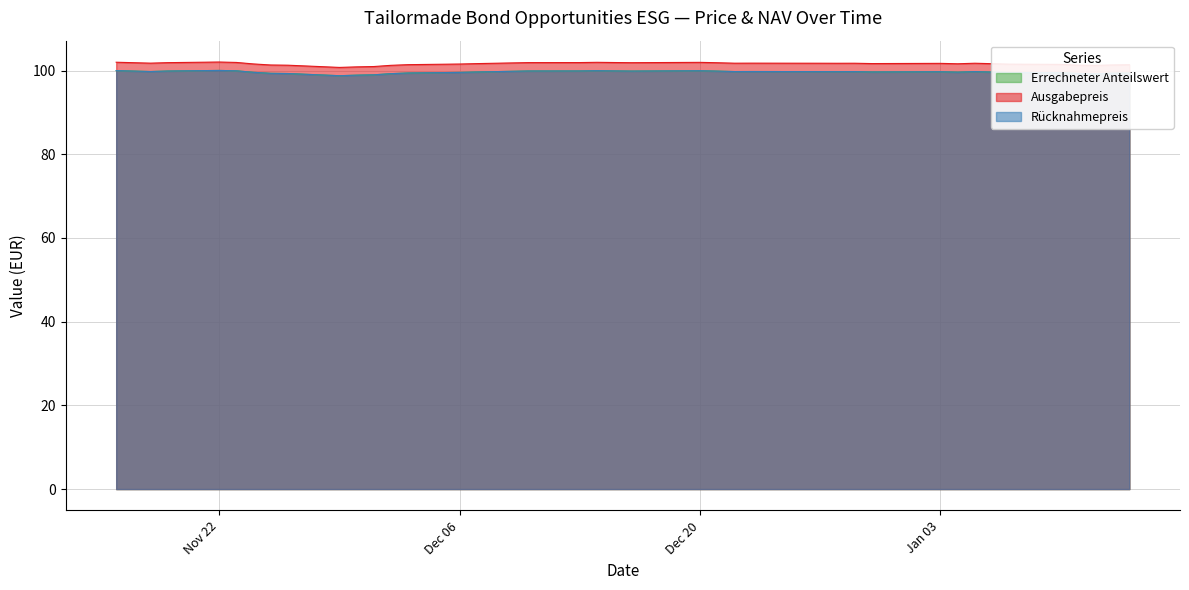

What is the highest value of the Ausgabepreis series?

102.0